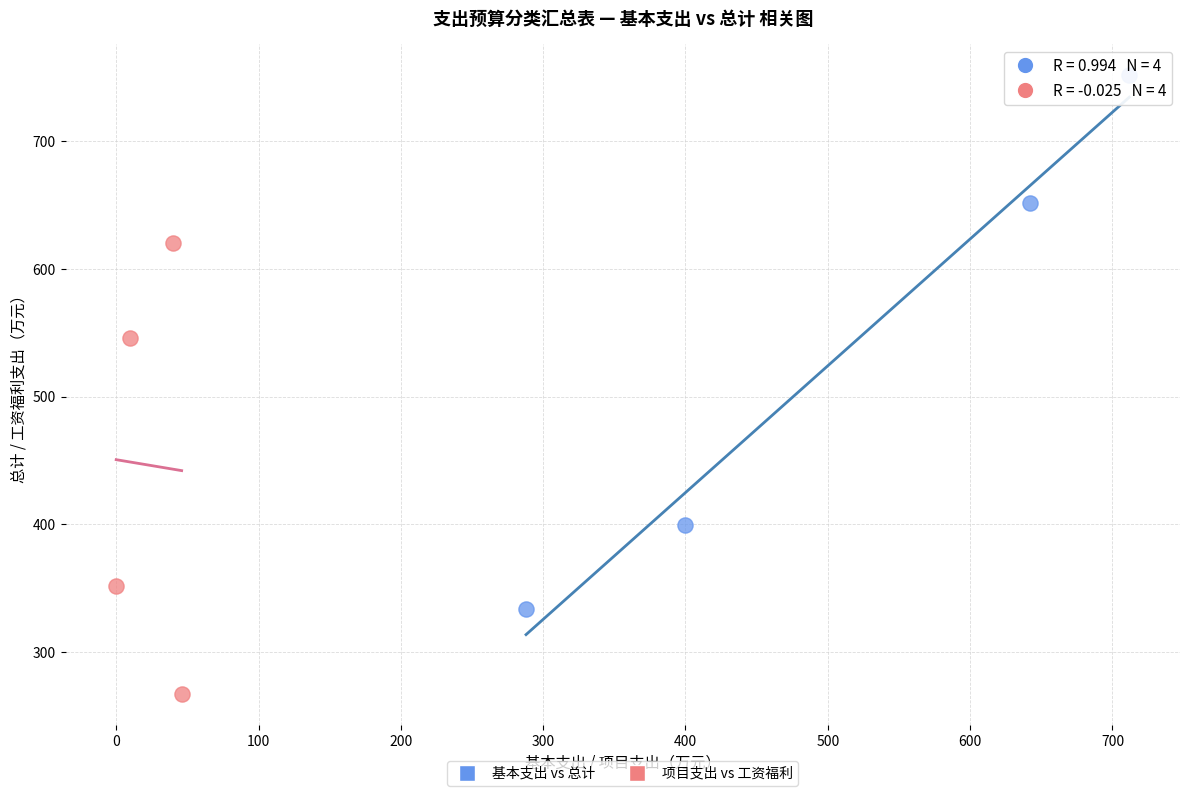

Which series has the largest Y range (max minus min)?

基本支出 vs 总计